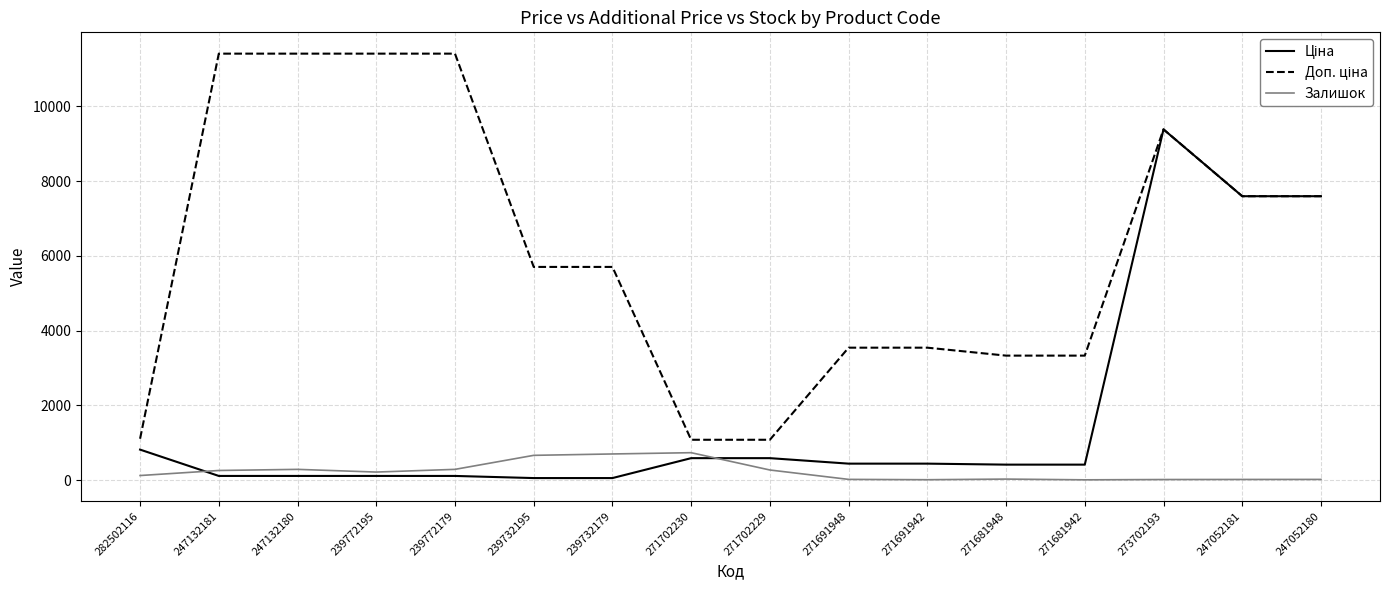

At which category is the sum across all series the highest?

273702193